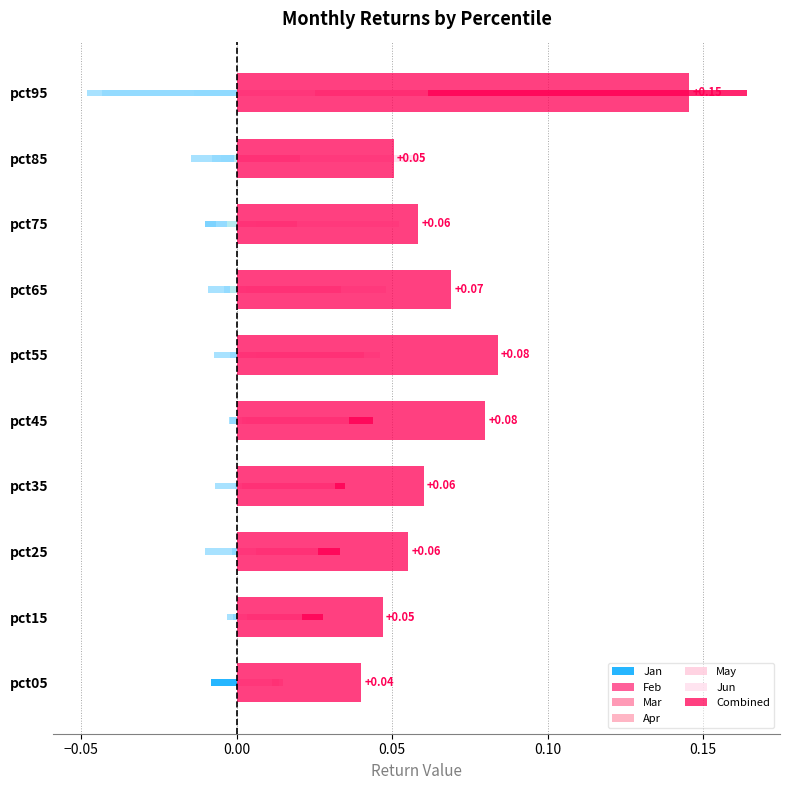

What is the difference between the maximum and minimum values in the Jan series?

0.2